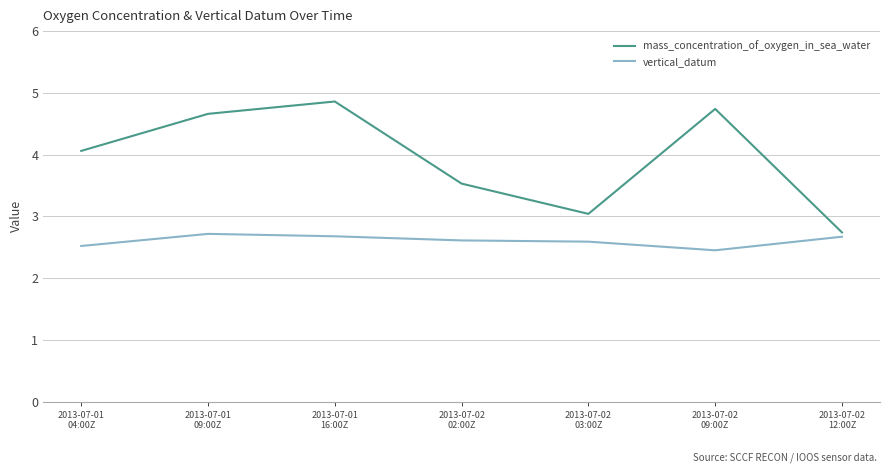

Is this an area chart (filled region under the line)?

No